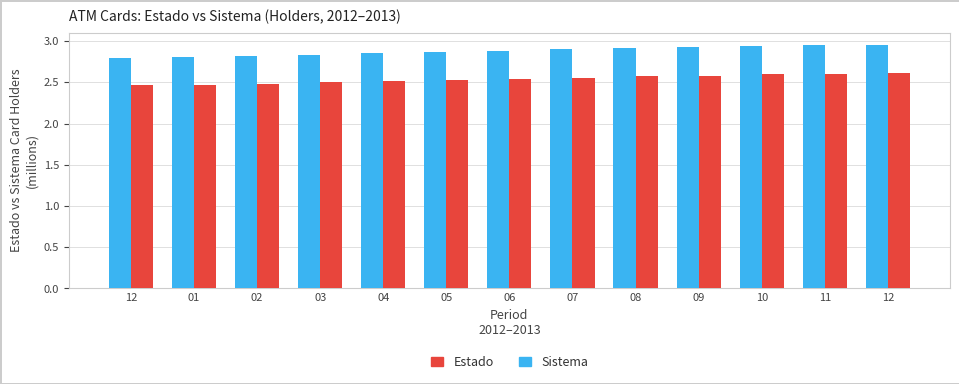

How many data points does each series have?

13